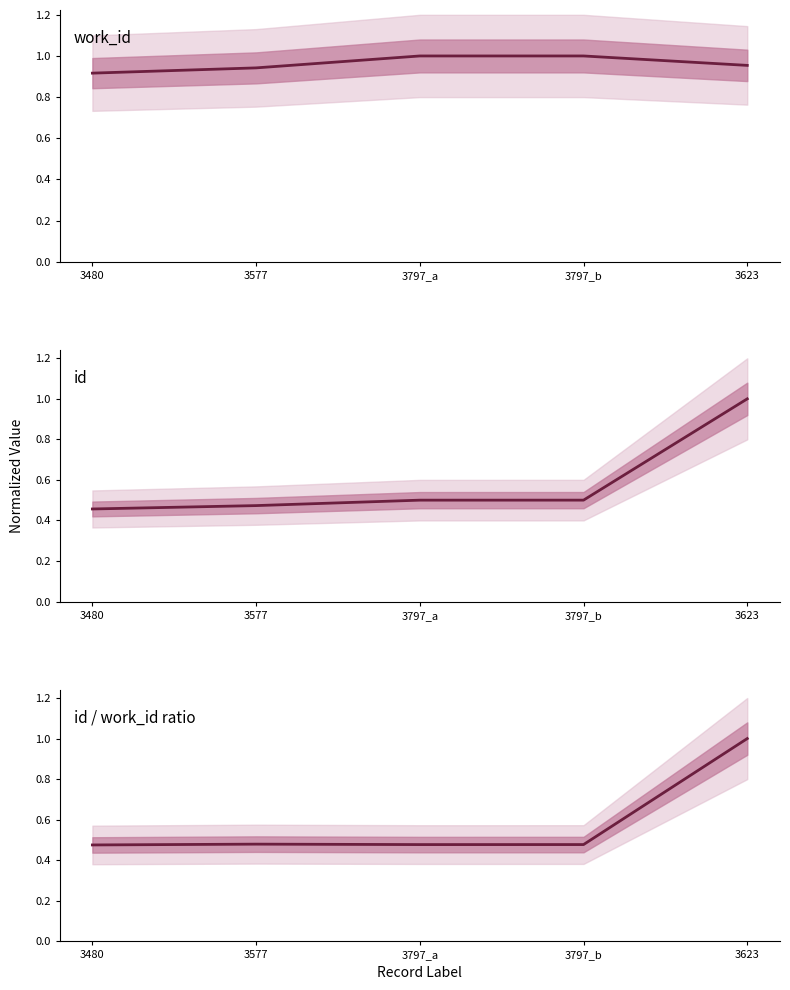

What is the label of the 1st point from the left?

3480